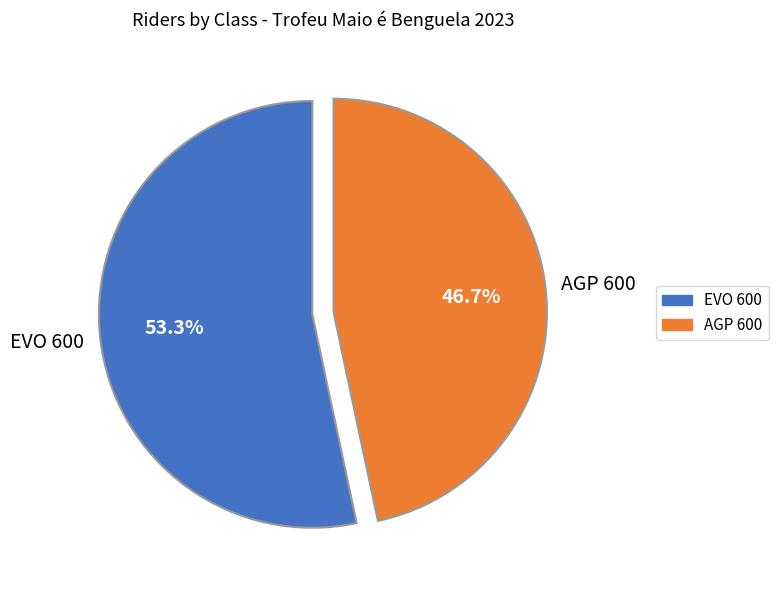

True or false: AGP 600 accounts for 33% of the total.

False